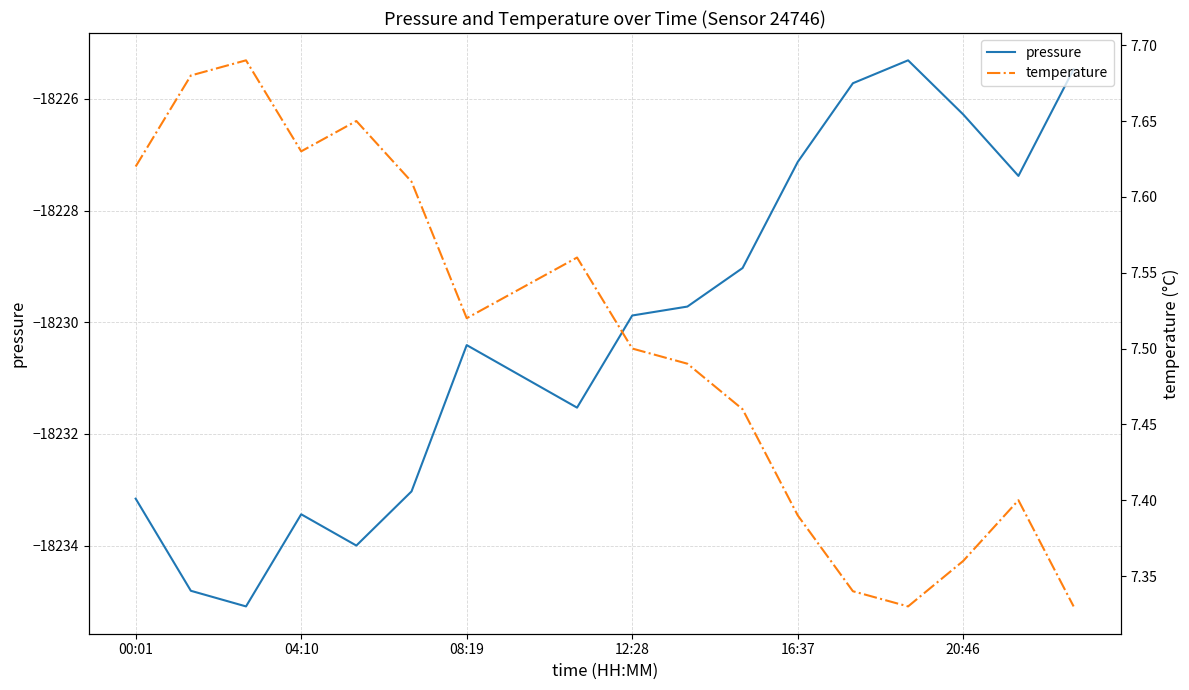

What is the minimum value for pressure?

-18235.1